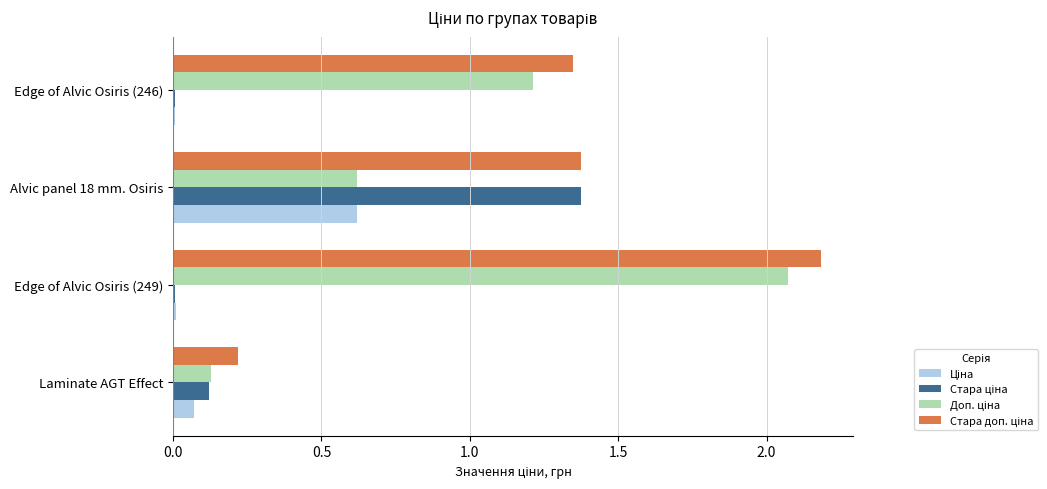

What is the greatest value displayed?

2.2